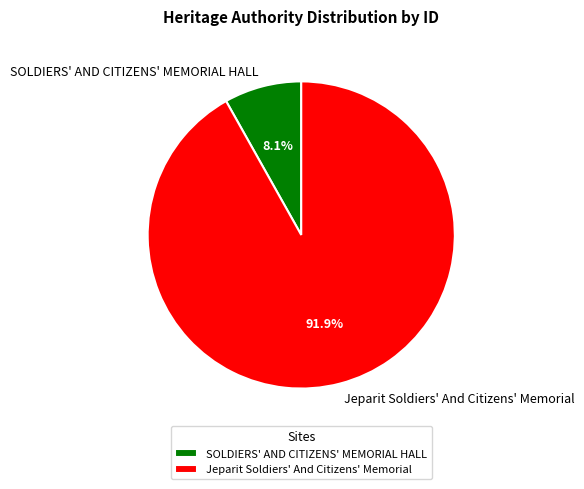

To the nearest percent, what is the combined percentage of SOLDIERS' AND CITIZENS' MEMORIAL HALL and Jeparit Soldiers' And Citizens' Memorial?

100%